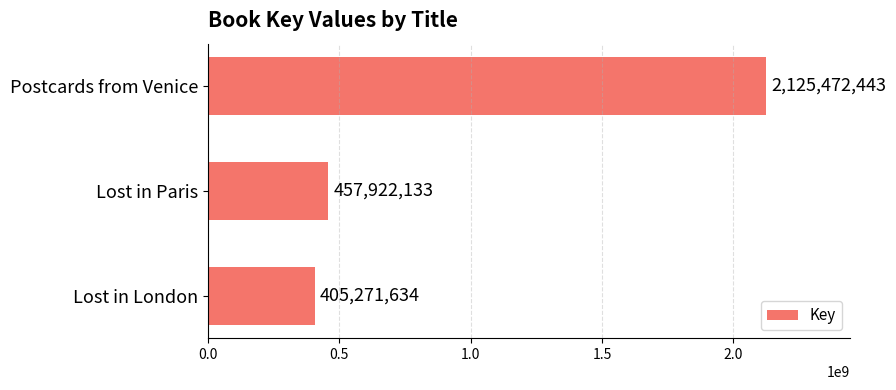

What is the change in value from Postcards from Venice to Lost in Paris?

-1667550310